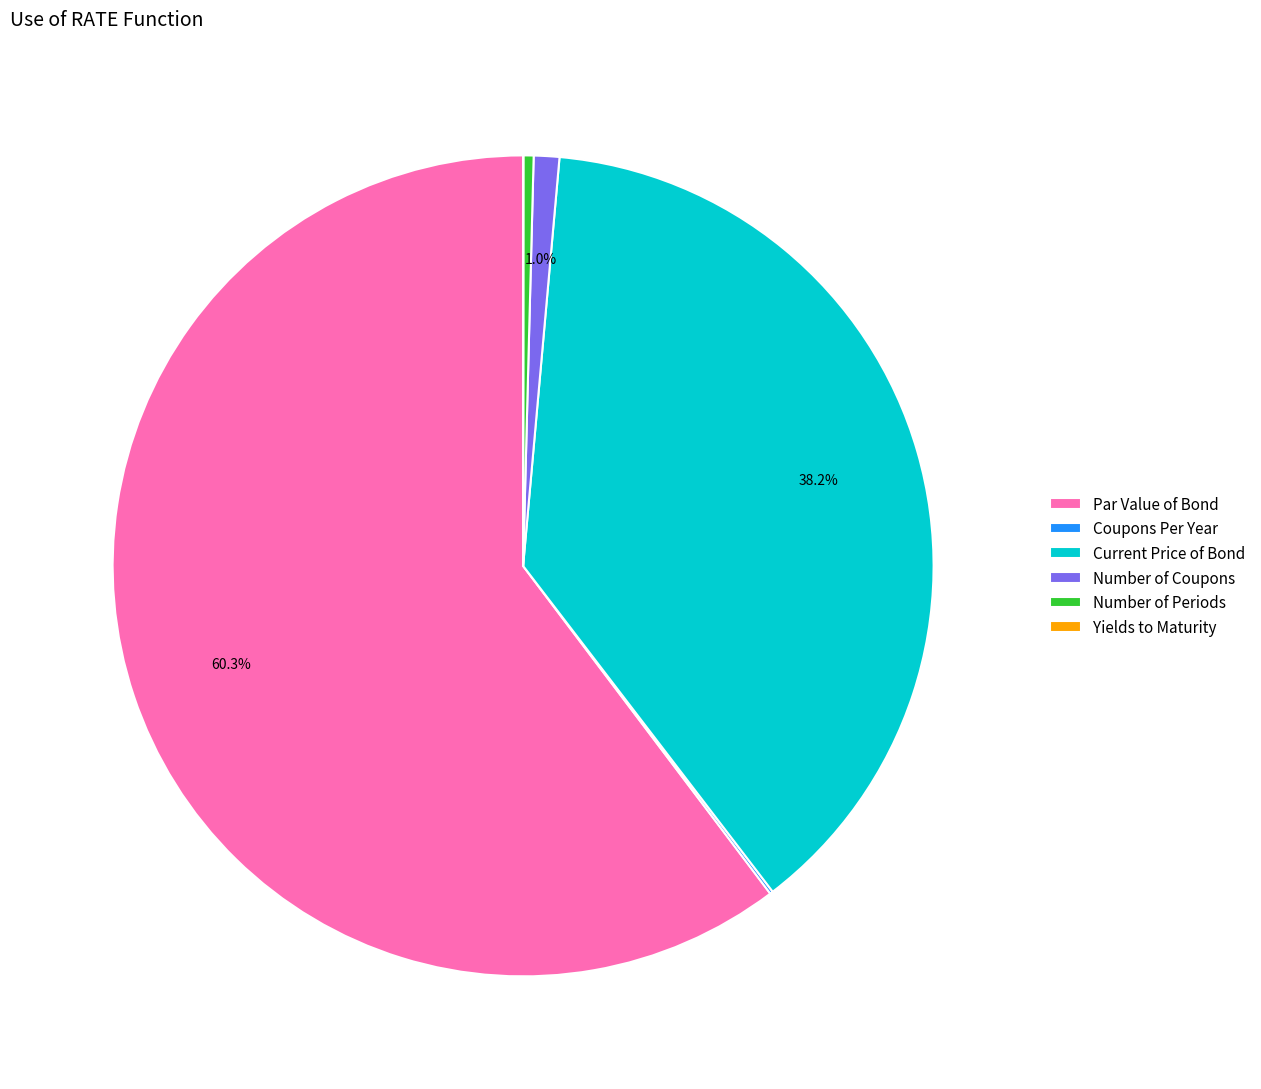

What portion of the pie excludes Number of Coupons?

99.0%